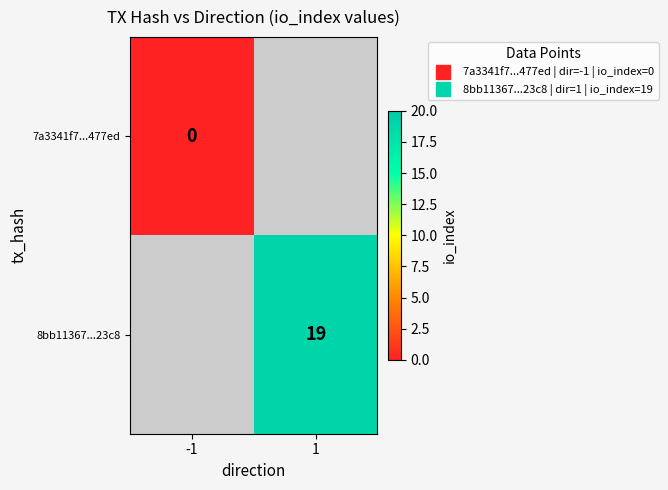

Rank the series by their average value, from lowest to highest.

7a3341f7...477ed, 8bb11367...23c8